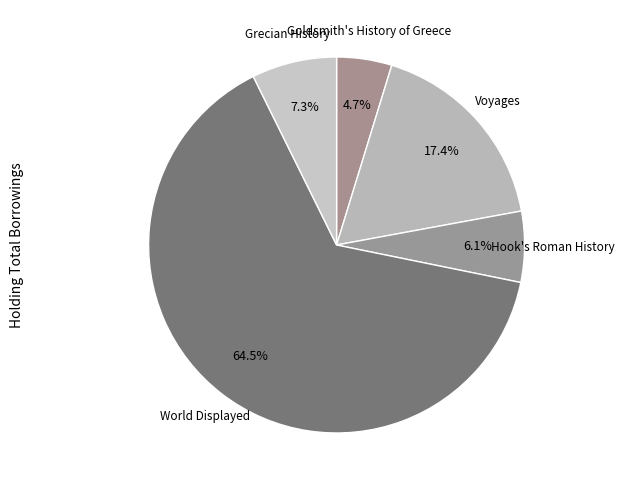

To the nearest percent, what is the combined percentage of Grecian History and World Displayed?

72%